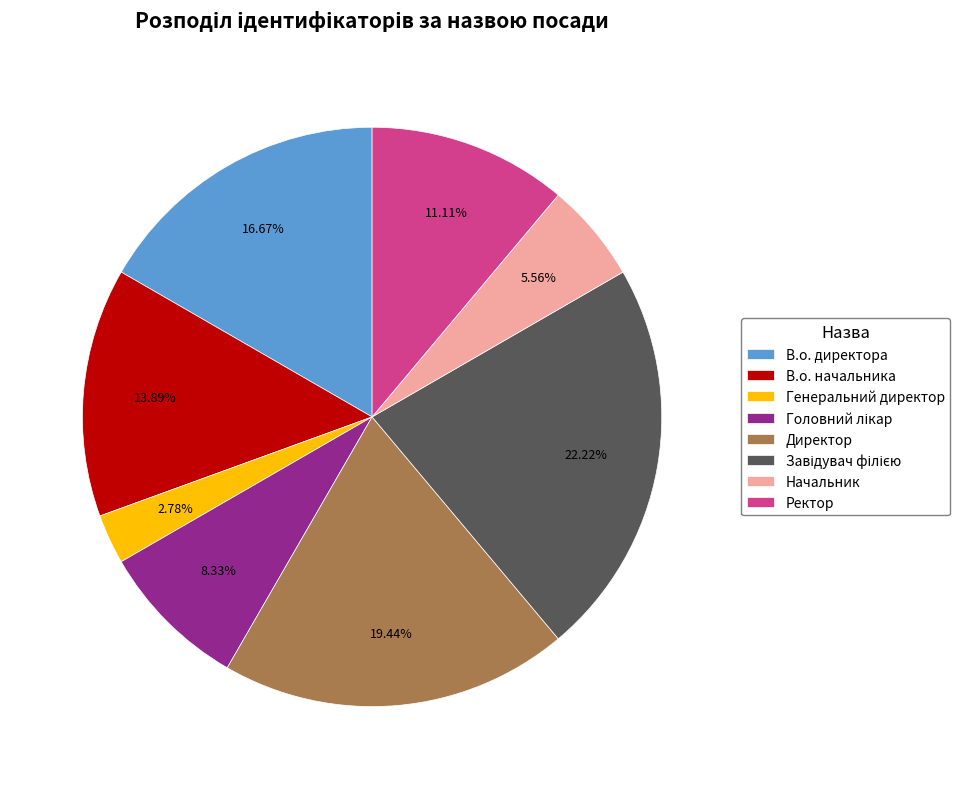

Between В.о. начальника and Ректор, which is larger?

В.о. начальника